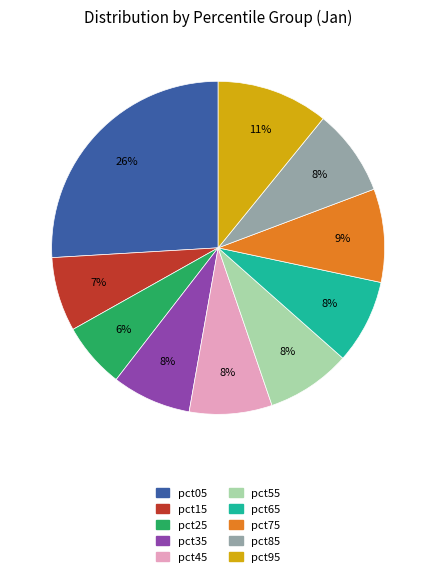

To the nearest percent, what percentage of the pie is pct65?

8%